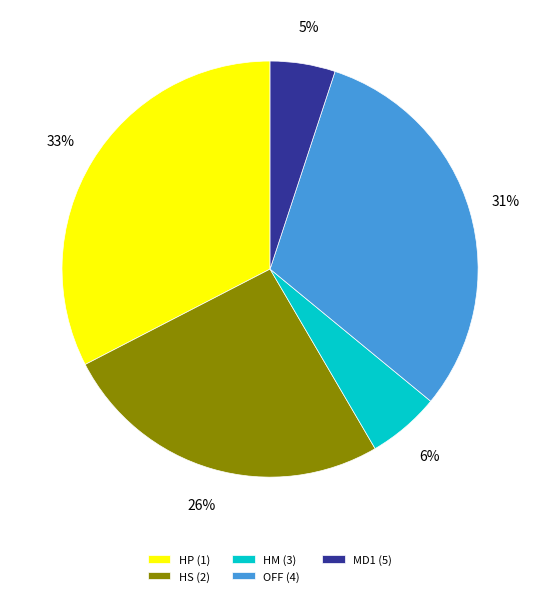

Do OFF (4) and HS (2) together represent more than half of the pie?

Yes